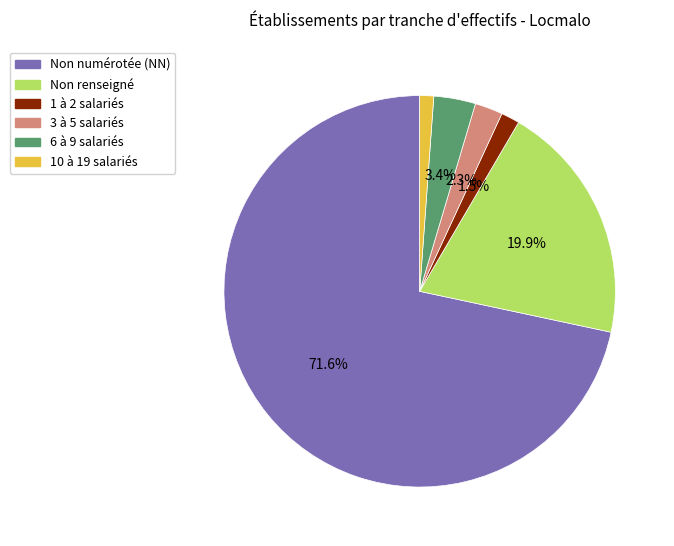

To the nearest percent, what is the average slice percentage?

17%